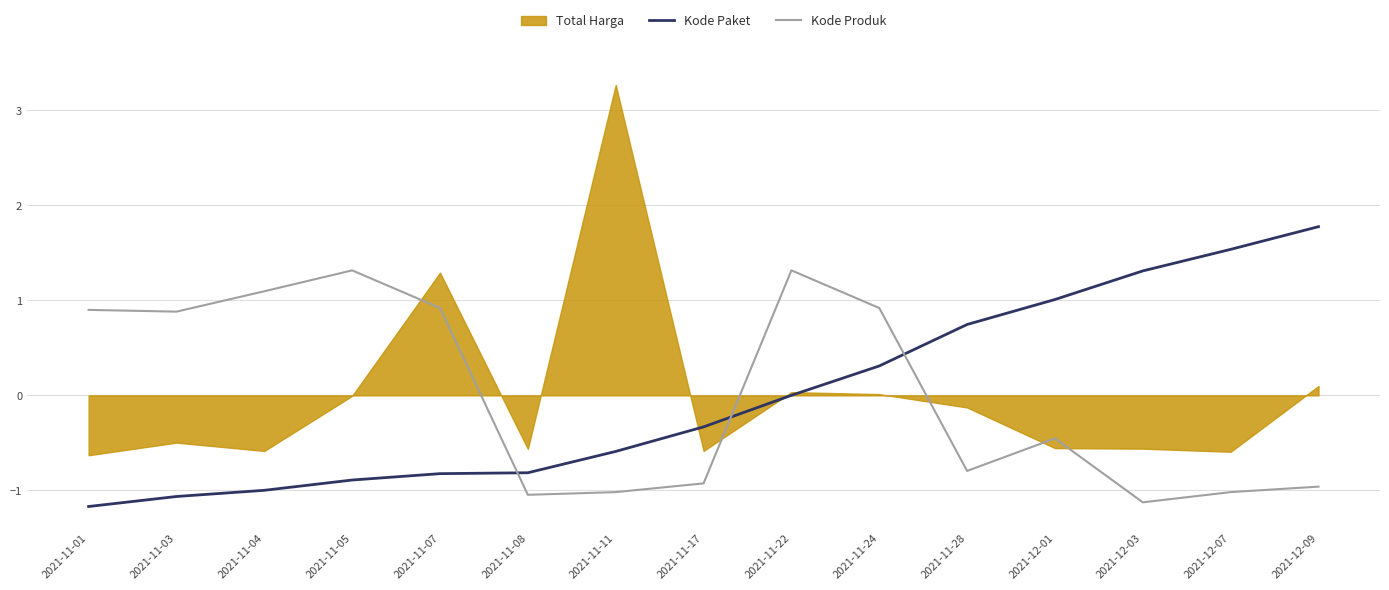

At which label is Kode Paket closest to 0?

2021-11-22